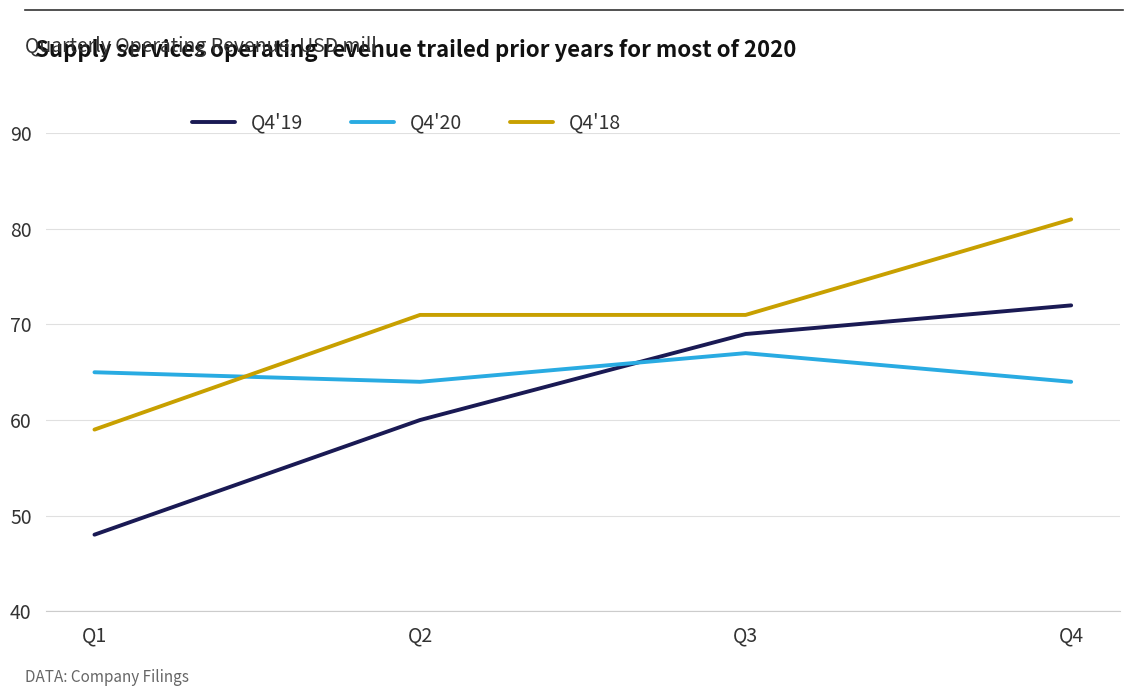

What is the maximum value shown in the chart?

81